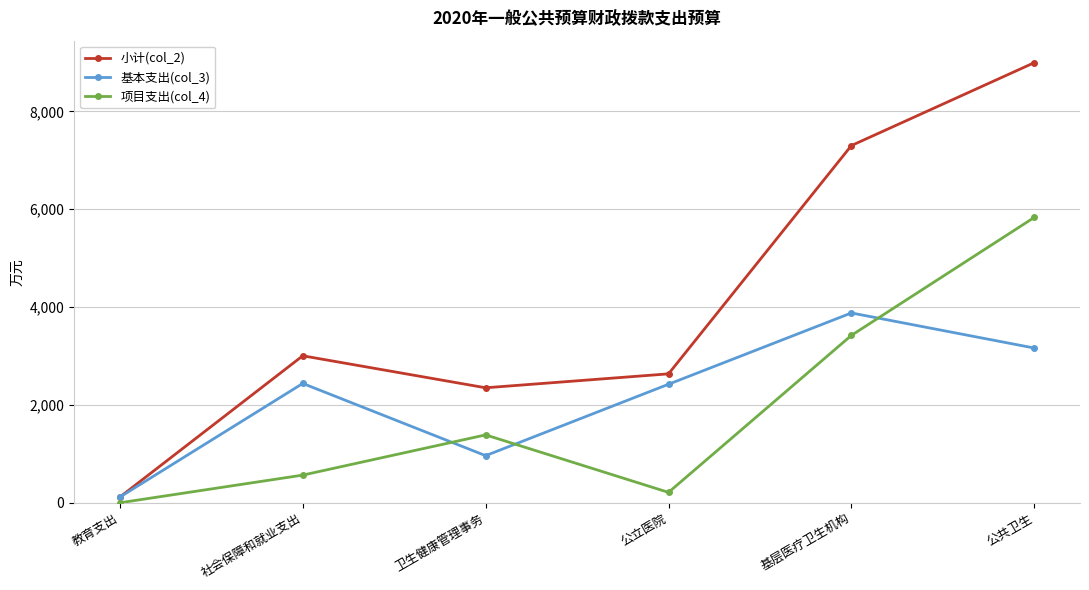

What is the difference between the highest and lowest values at 社会保障和就业支出?

2439.1